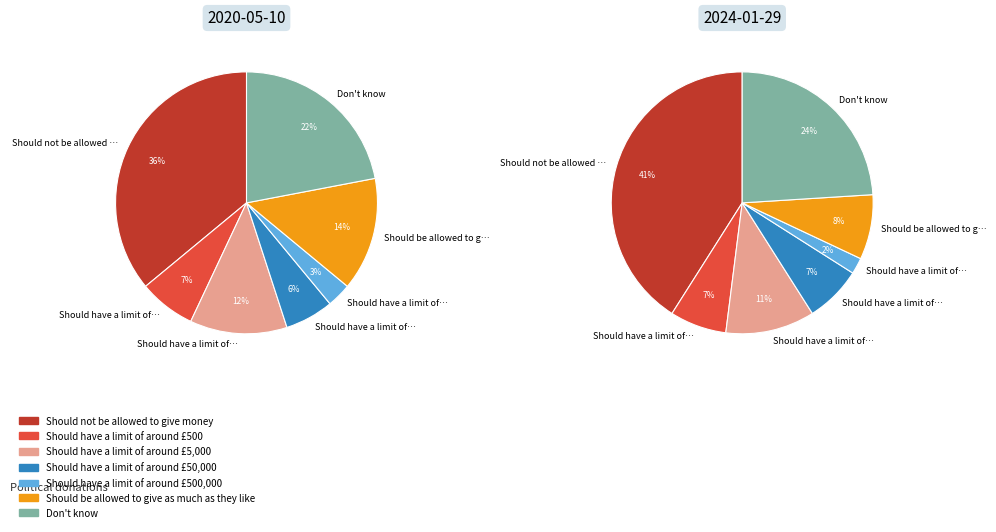

To the nearest percent, what is the average slice percentage?

14%